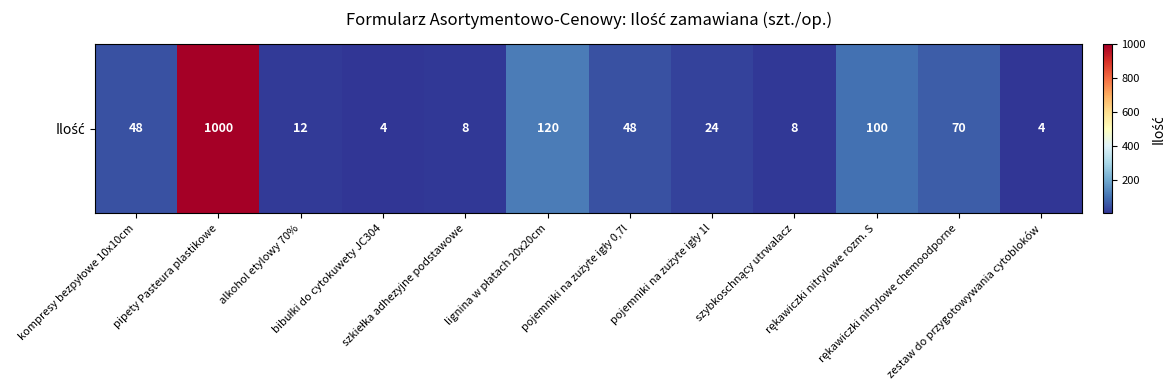

How many categories are shown in the chart?

12